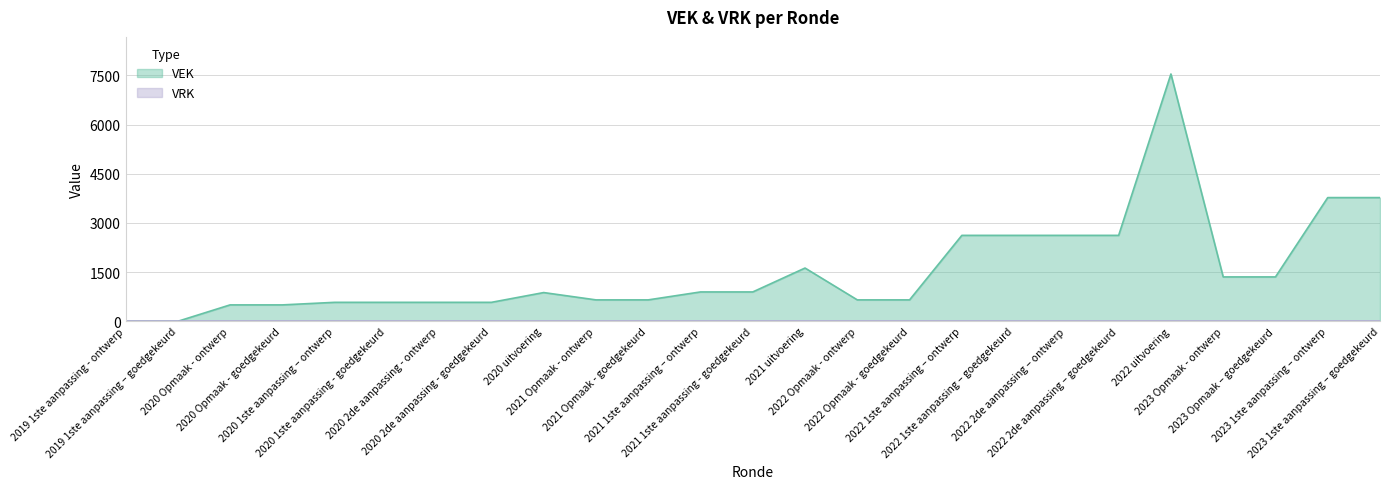

True or false: the data shows 653 at 2022 Opmaak - ontwerp.

True